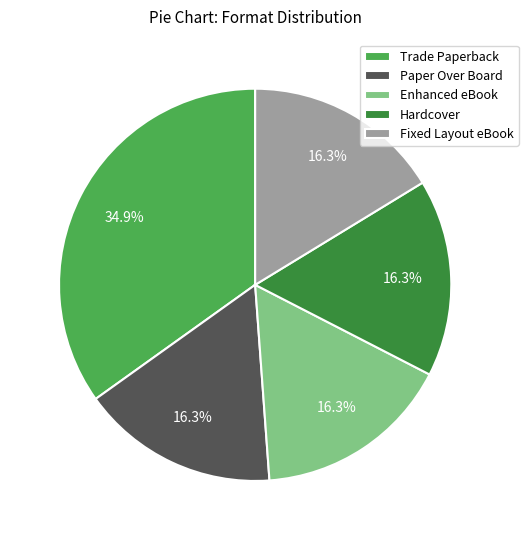

Do Fixed Layout eBook and Trade Paperback together represent more than half of the pie?

Yes